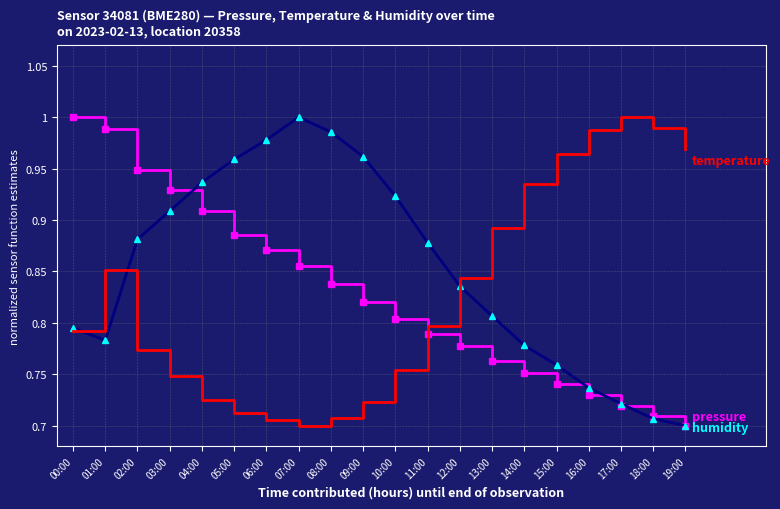

What position from the right is 15:00?

5